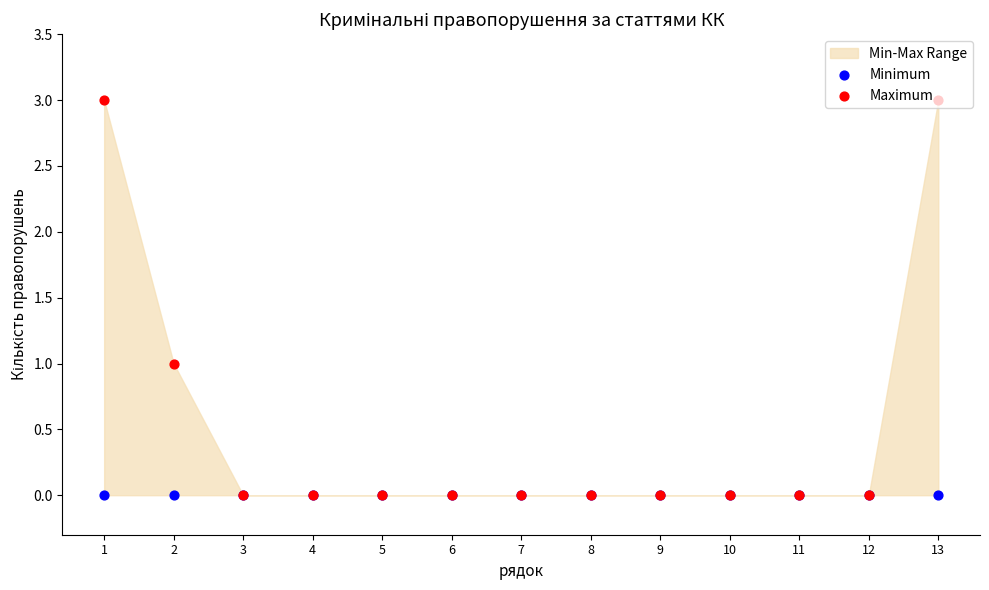

At which category is the sum across all series the highest?

1